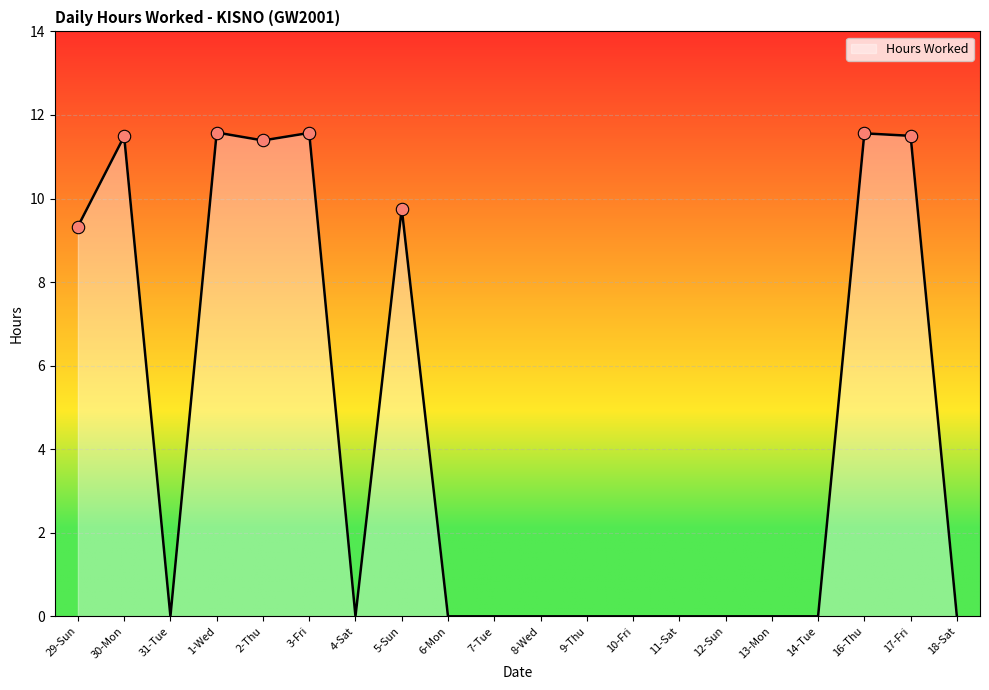

What is the change in value from 5-Sun to 18-Sat?

-9.8